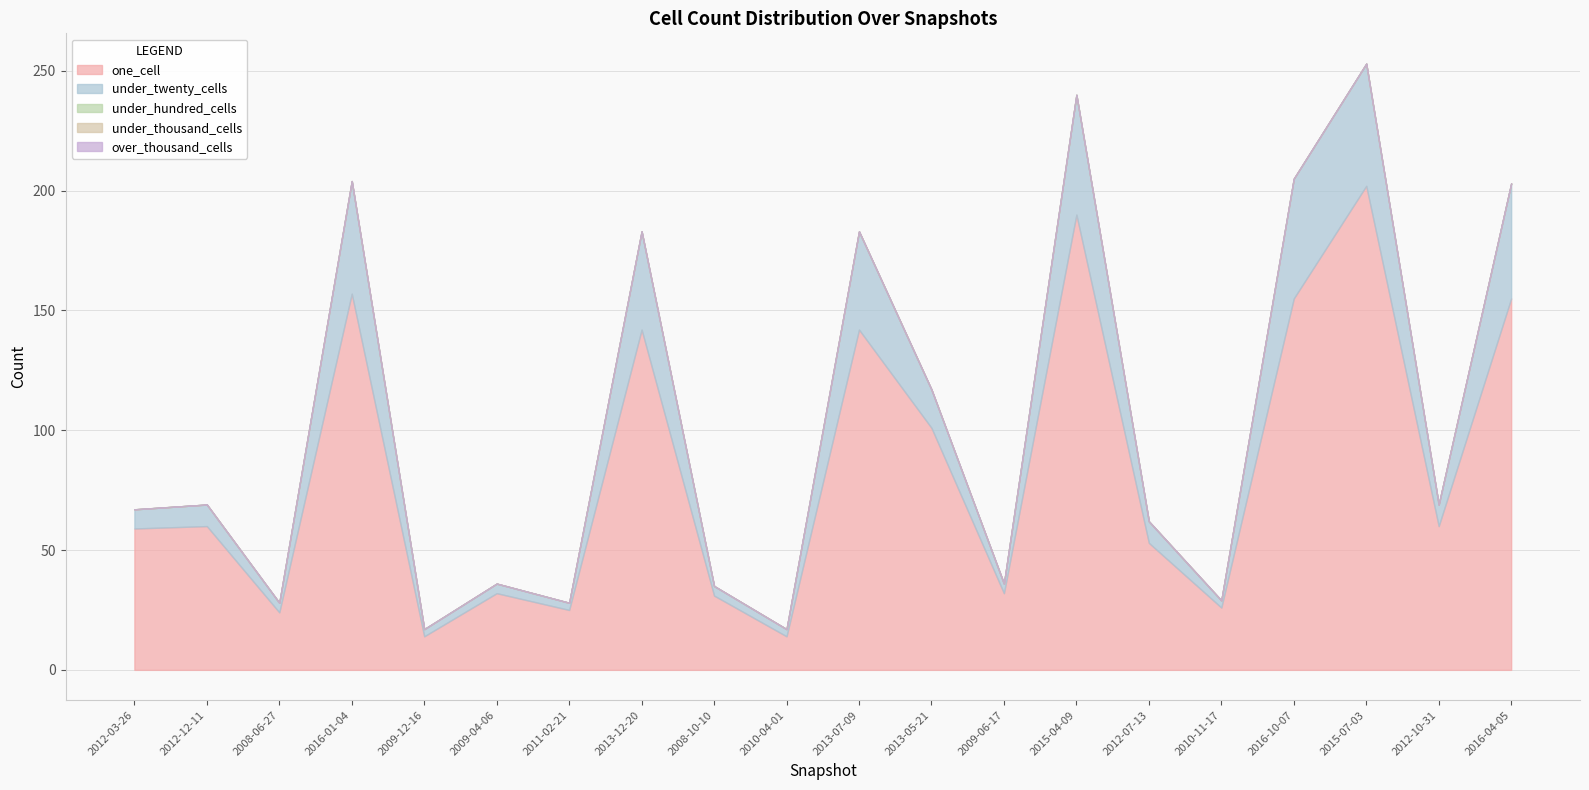

True or false: under_twenty_cells and over_thousand_cells cross at least once.

False